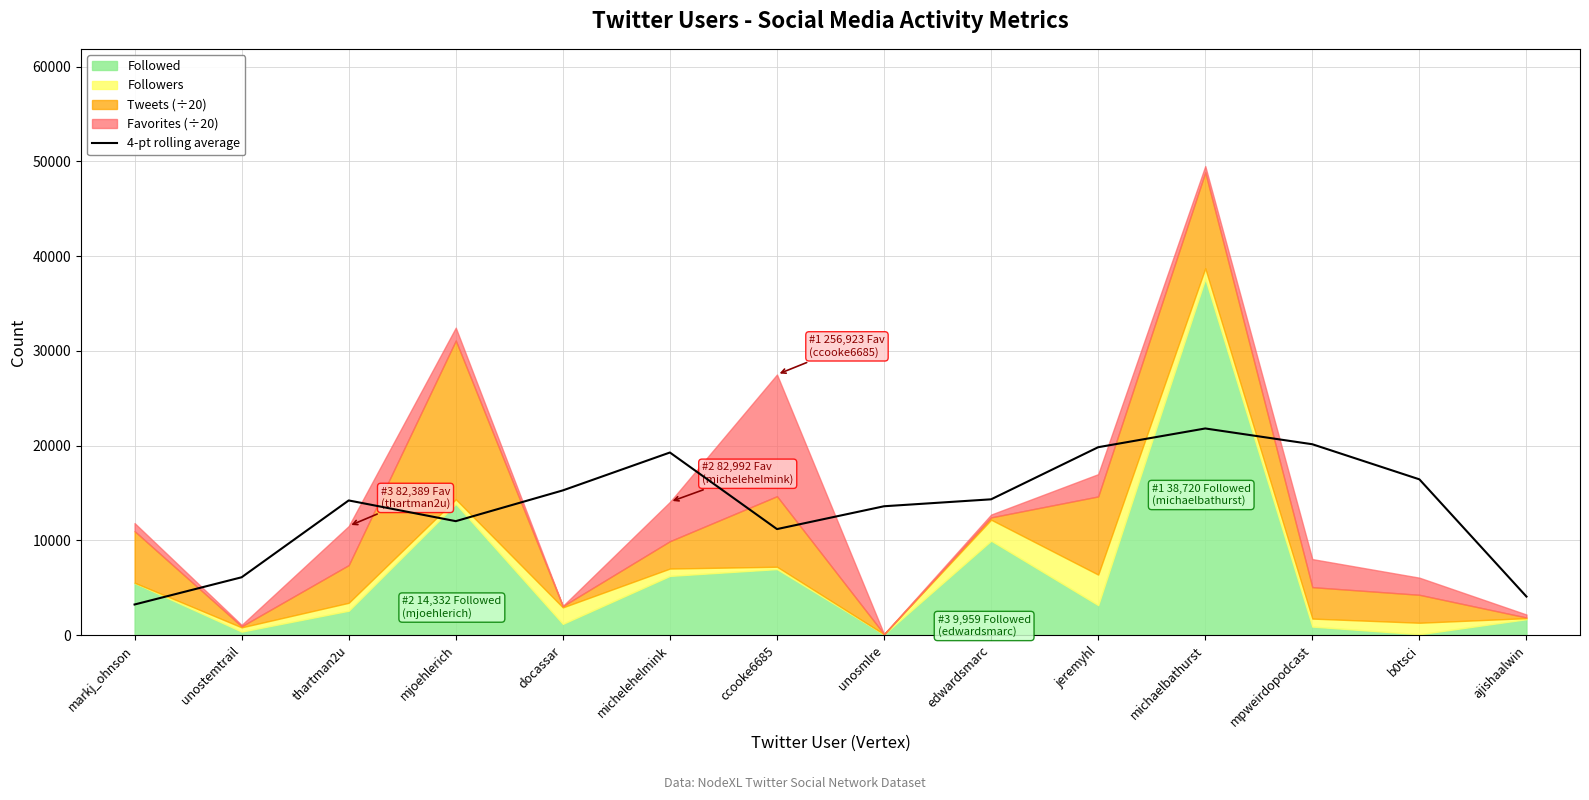

What is the approximate value at edwardsmarc?

14325.6